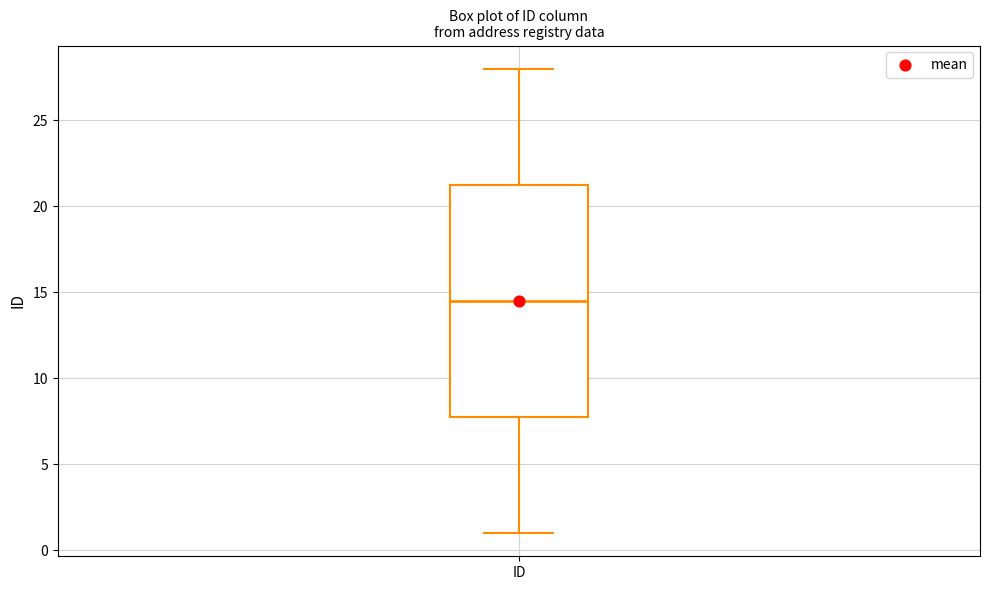

Where does the upper whisker of the box for ID end on the y-axis? The values are not printed on the chart, so give them approximately, as read against the axis.

28.0